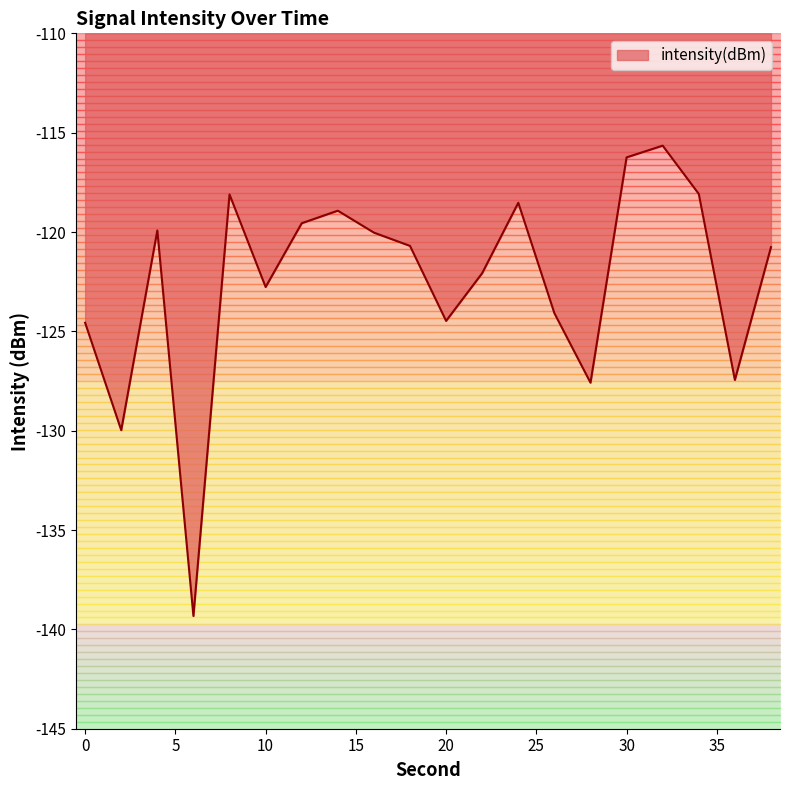

The value at 36 is -211.7. True or false?

False